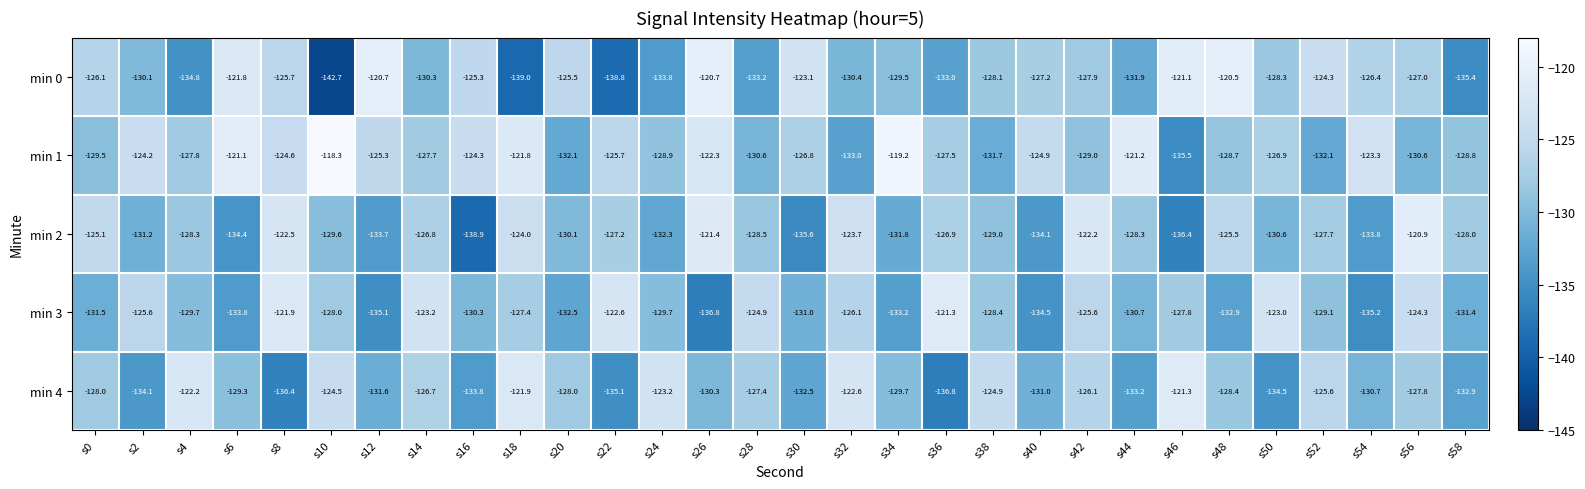

At s54, list the series in order from largest to smallest.

min 1, min 0, min 4, min 2, min 3